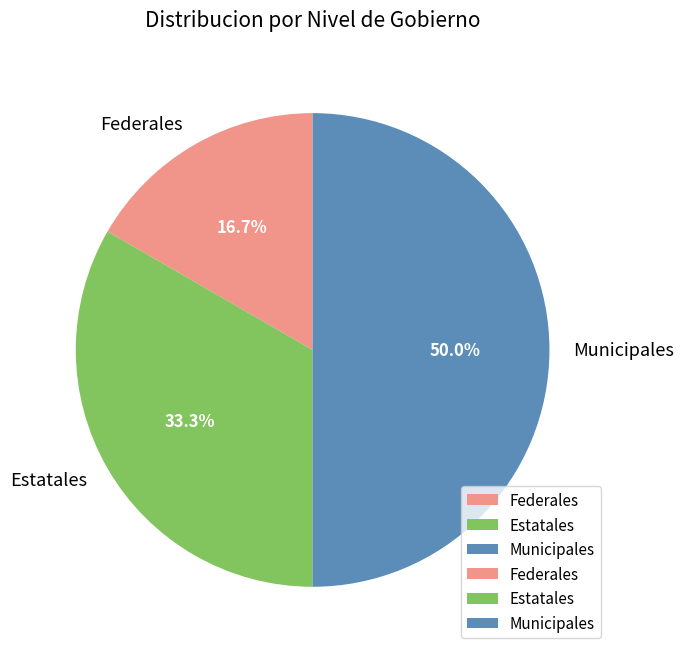

Rank the categories by value from highest to lowest.

Municipales, Estatales, Federales